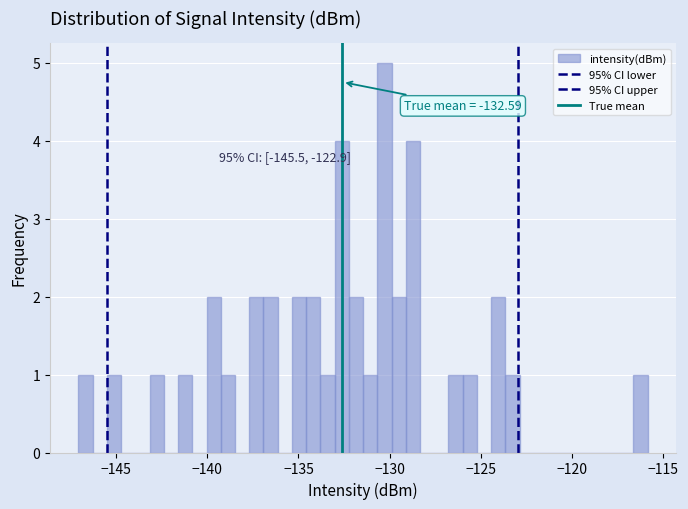

Read against the x-axis, roughly where is the centre of the tallest bar?

-130.5